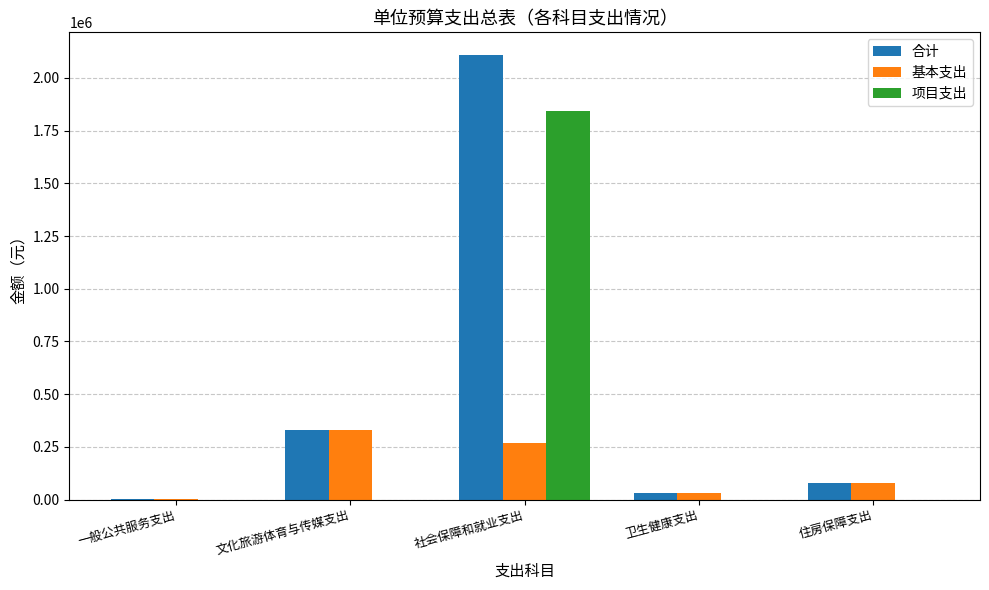

The 项目支出 series shows 723420.1 at 卫生健康支出. True or false?

False